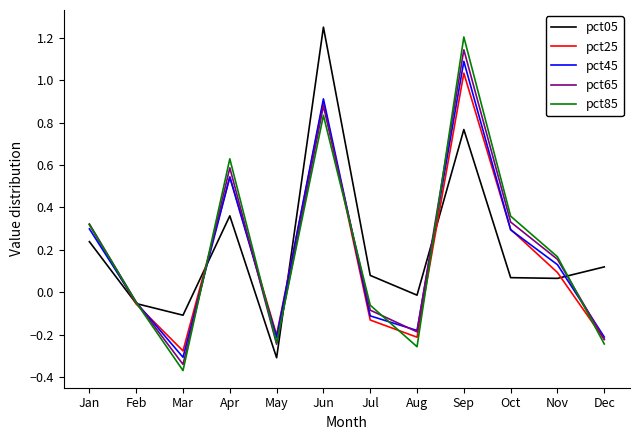

How many distinct data groups are displayed?

5